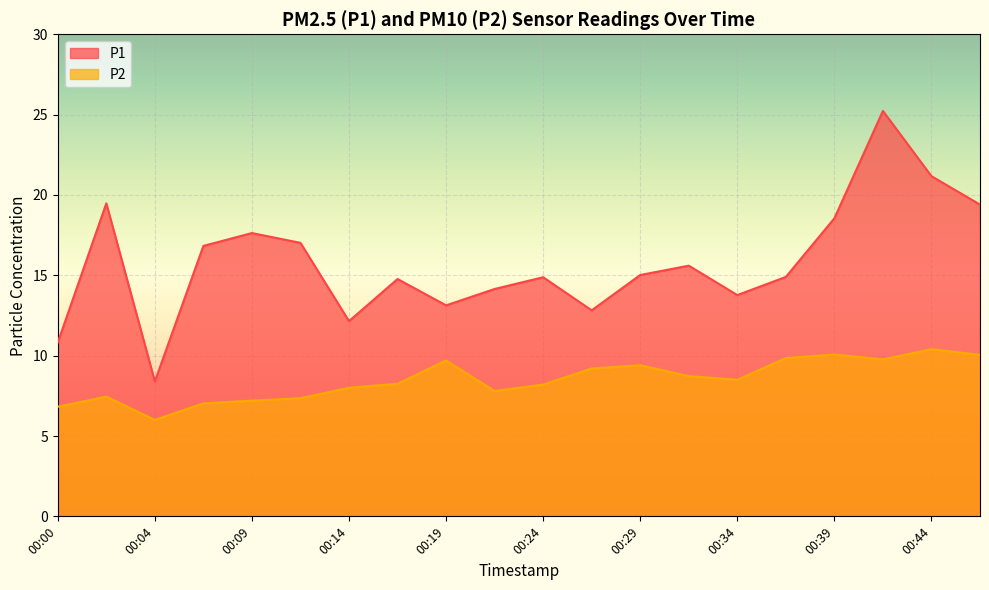

Which category has the lowest value in the P2 series?

00:04